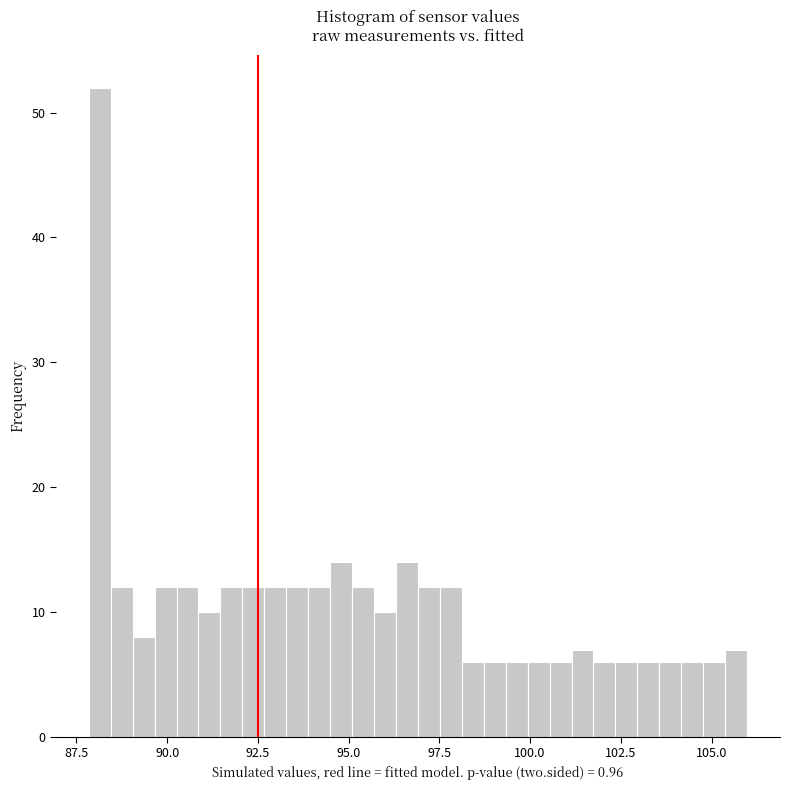

Around what value on the x-axis is the tallest bar? Give the approximate position of its centre, as read against the axis.

88.0